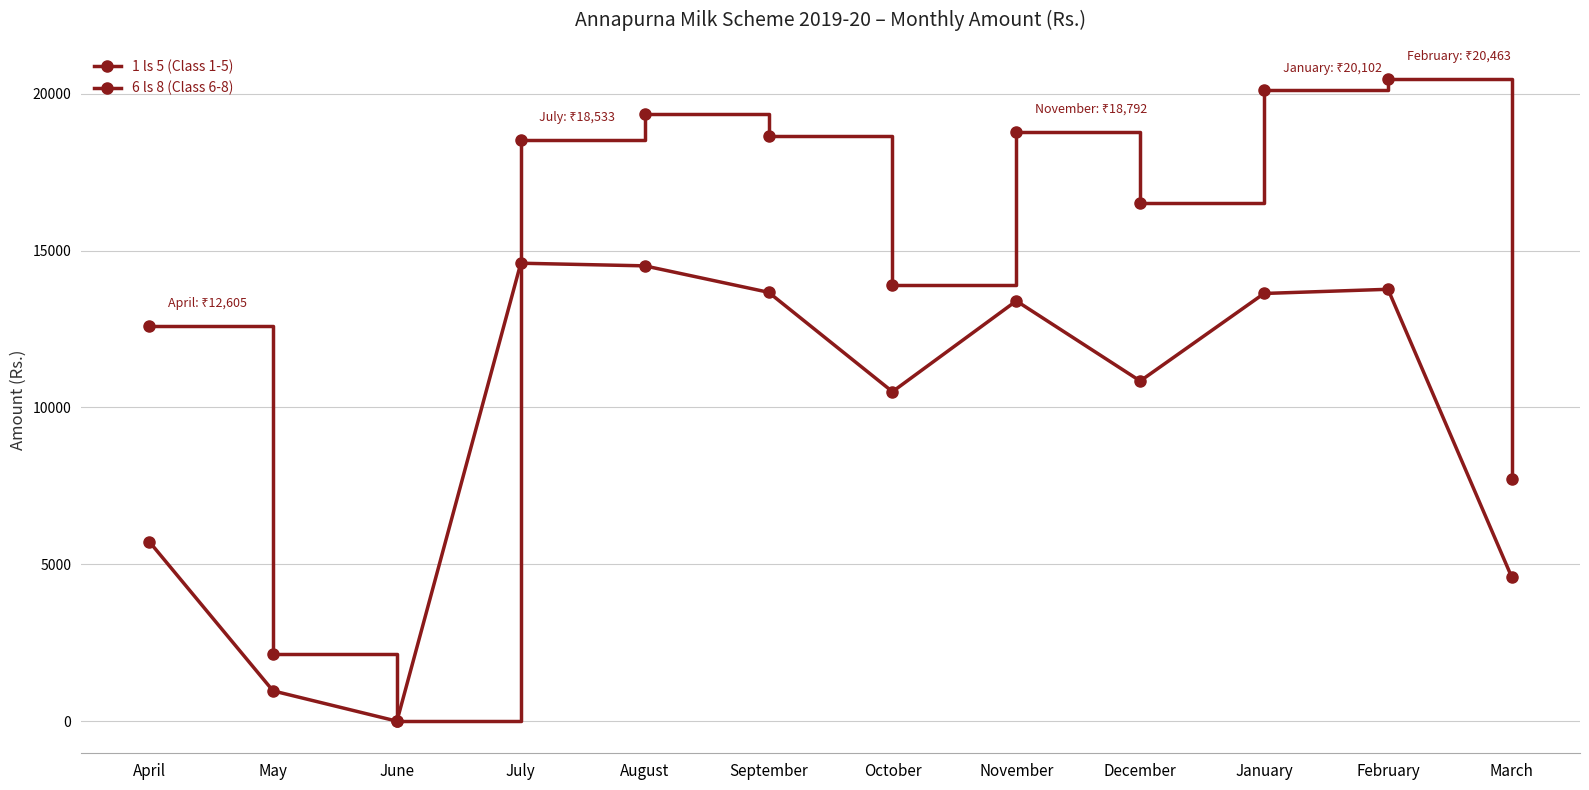

Where is the first local minimum for 6 ls 8 (Class 6-8)?

June